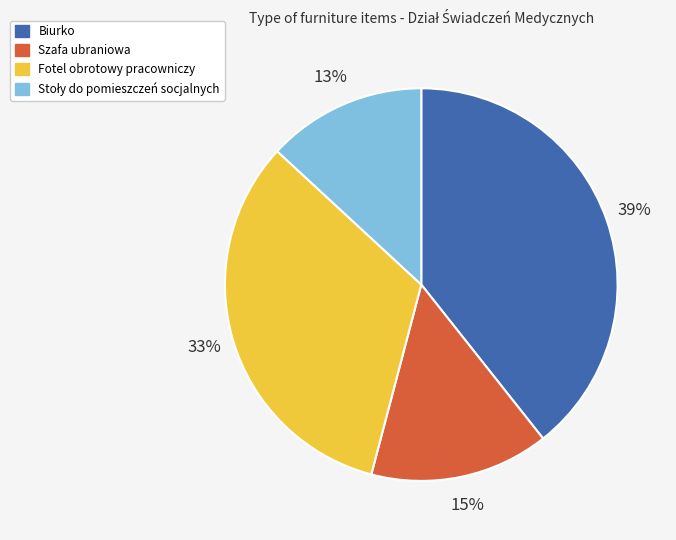

Is the sum of Szafa ubraniowa and Biurko greater than half?

Yes